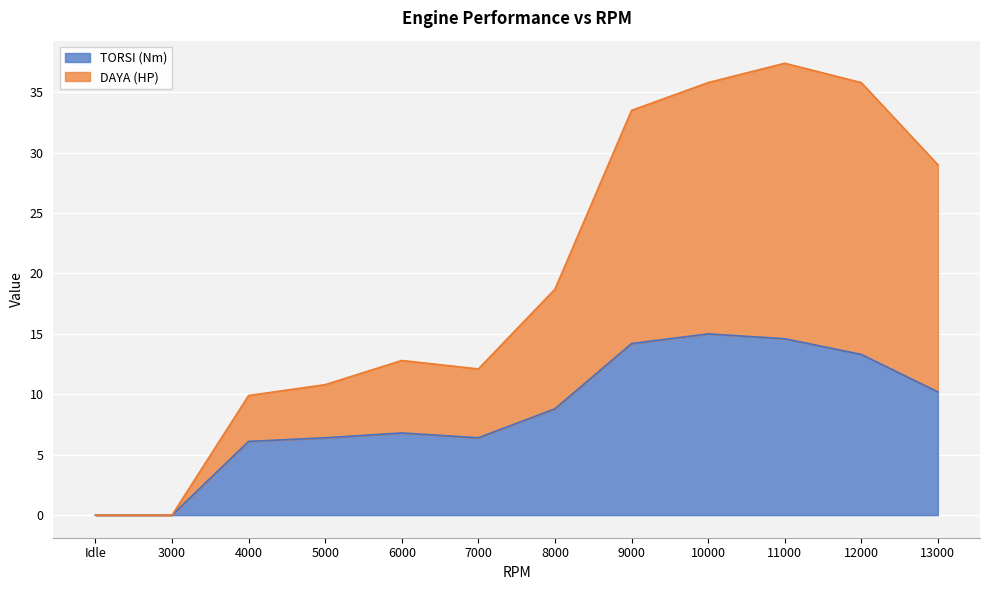

Does the chart display data point markers on the line(s)?

No